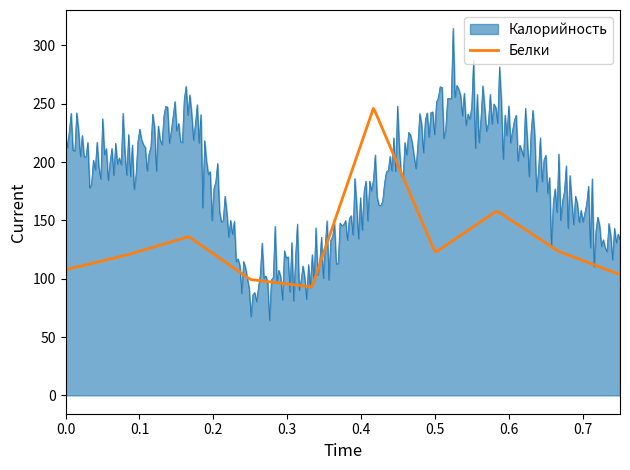

What is the smallest value displayed?

64.4